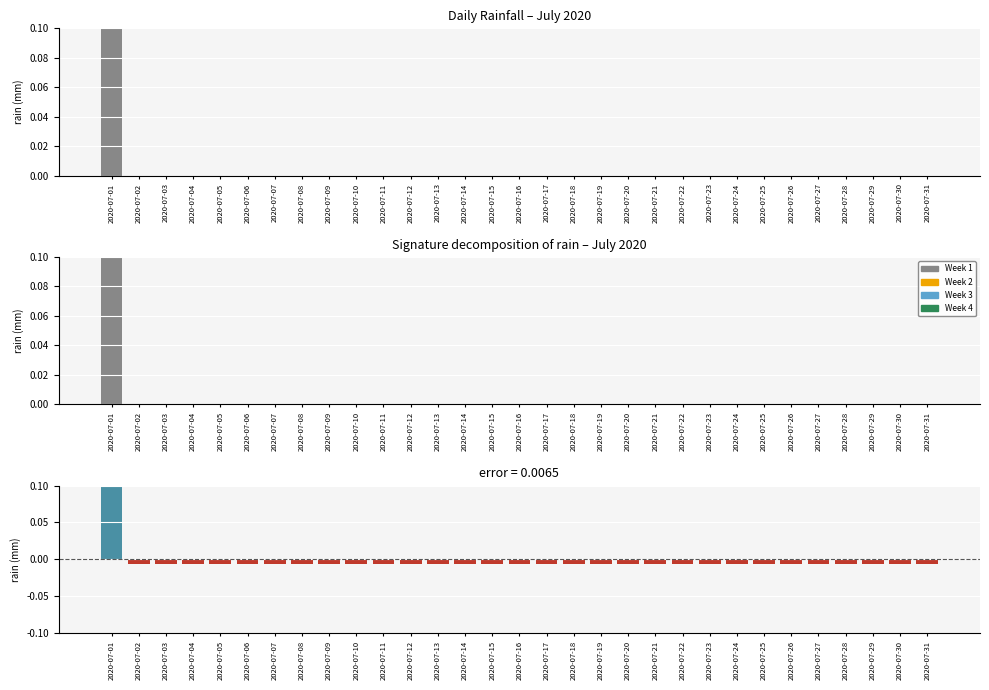

At which category is the sum across all series the highest?

2020-07-01